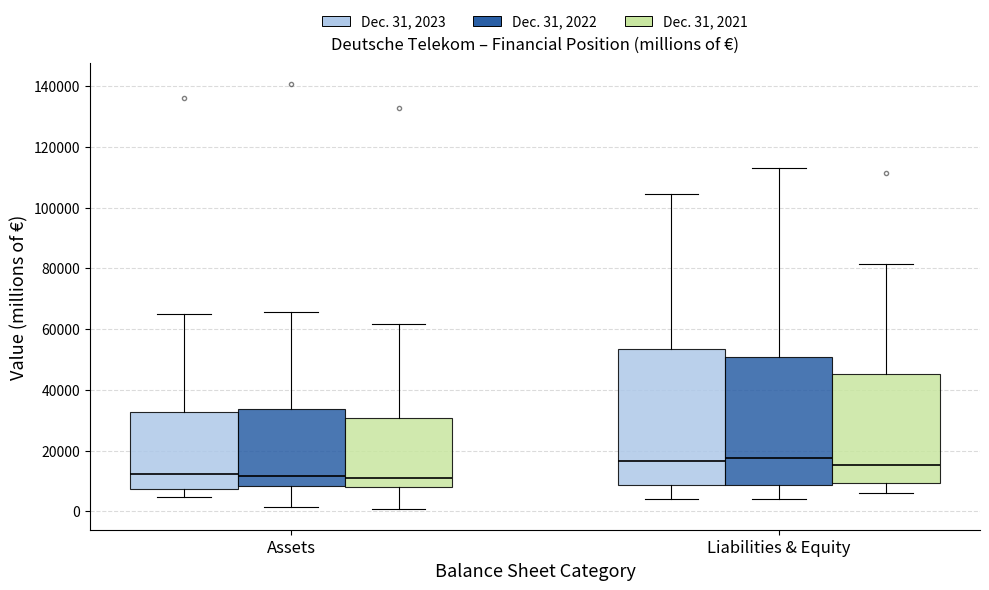

Comparing the boxes themselves (not the whiskers), which one is the tallest?

Liabilities & Equity (Dec. 31, 2023)